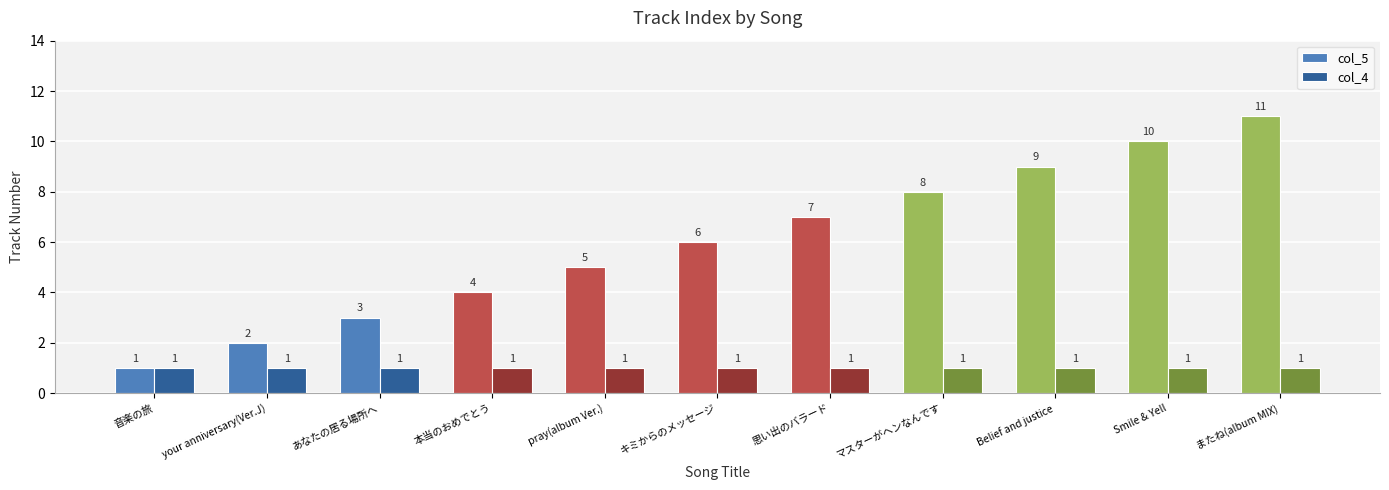

At which label is col_5 closest to 6?

キミからのメッセージ